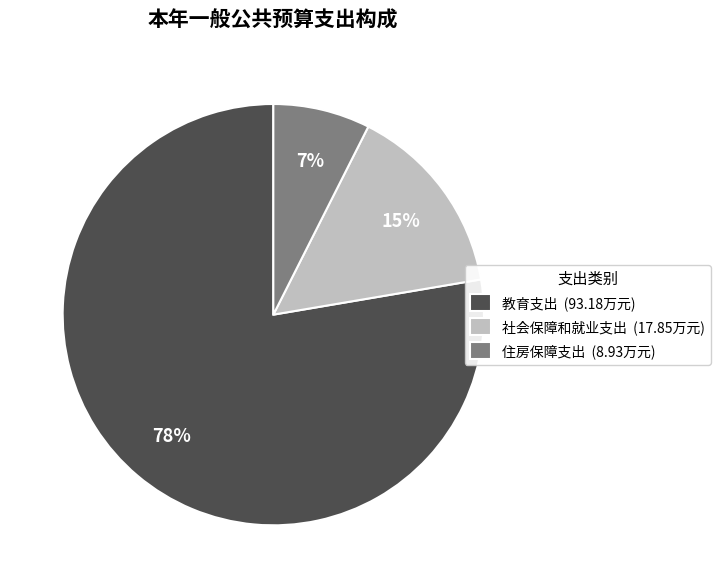

To the nearest percent, what is the combined percentage of 教育支出 (93.18万元) and 社会保障和就业支出 (17.85万元)?

93%